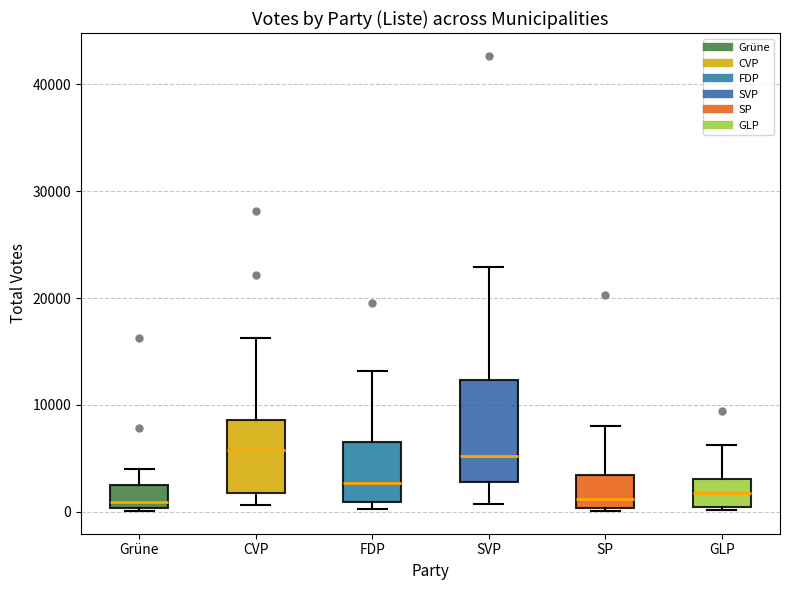

Reading left to right, read every box against the y-axis: the position of its median line, the range the box covers, and the ends of its whiskers. The values are not printed on the chart, so give them approximately, as read against the axis.

Grüne: median 1000, box 0 to 3000, whiskers 0 to 4000
CVP: median 6000, box 2000 to 9000, whiskers 1000 to 16000
FDP: median 3000, box 1000 to 7000, whiskers 0 to 13000
SVP: median 5000, box 3000 to 12000, whiskers 1000 to 23000
SP: median 1000, box 0 to 3000, whiskers 0 to 8000
GLP: median 2000, box 0 to 3000, whiskers 0 to 6000